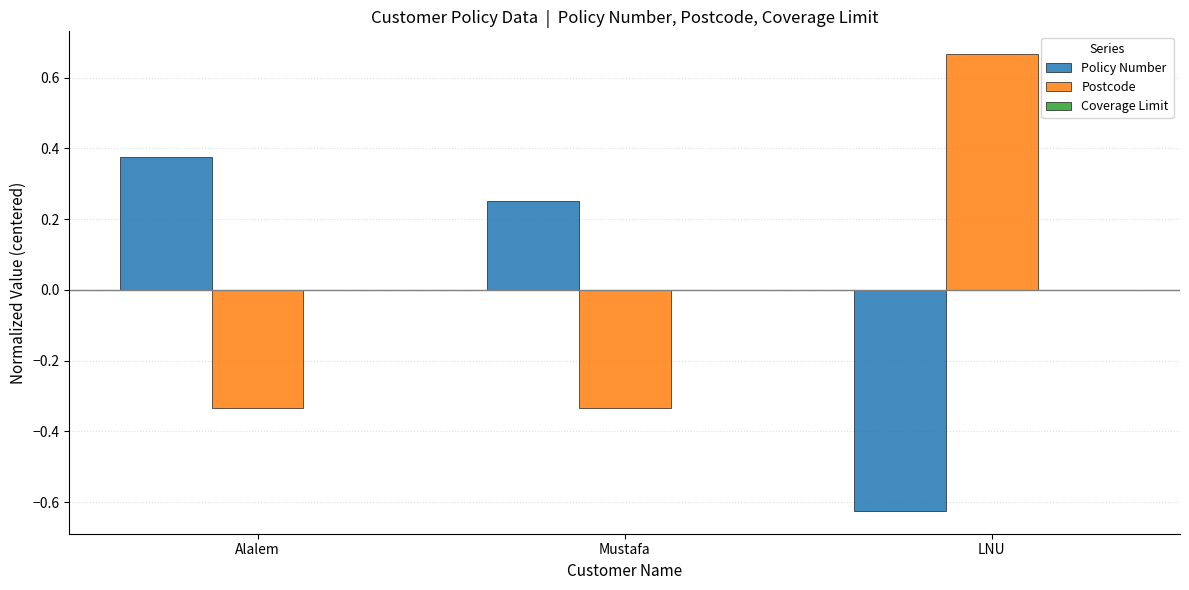

How many values in the Policy Number series are below 0?

1